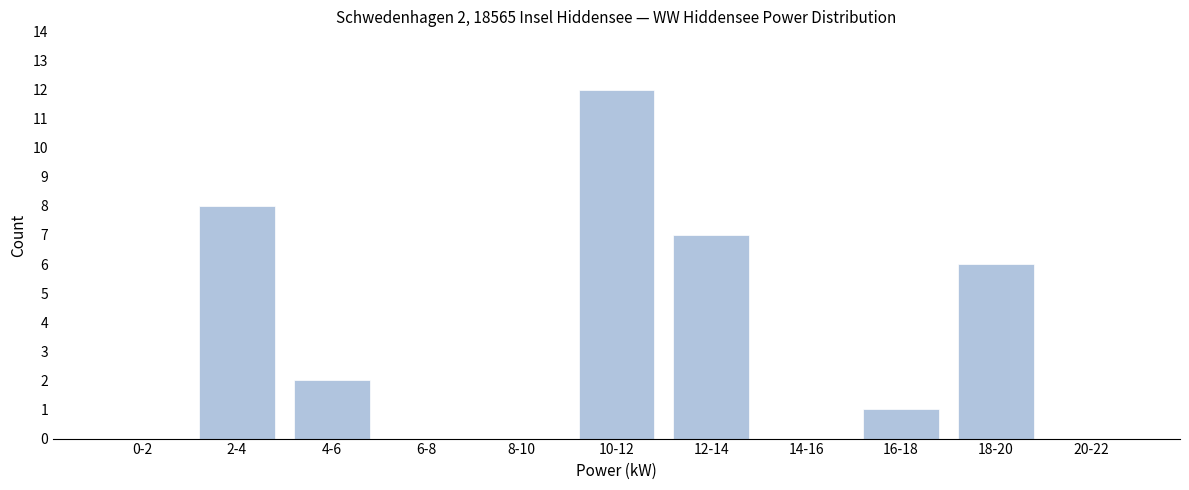

Reading left to right, transcribe all the data shown in this chart.

0-2=0	2-4=8	4-6=2	6-8=0	8-10=0	10-12=12	12-14=7	14-16=0	16-18=1	18-20=6	20-22=0